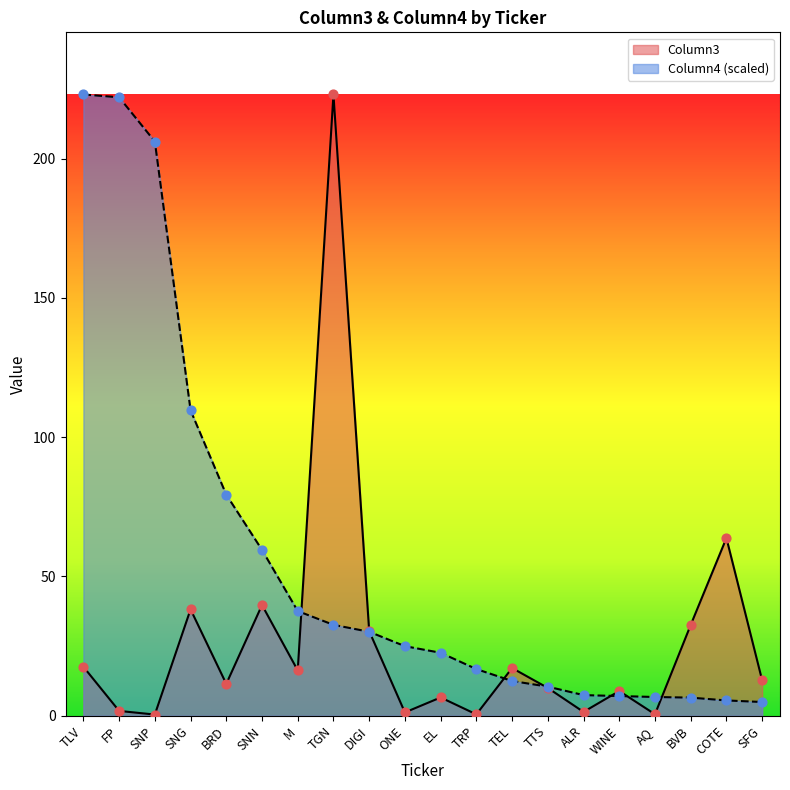

At how many categories does at least one series exceed 222?

2